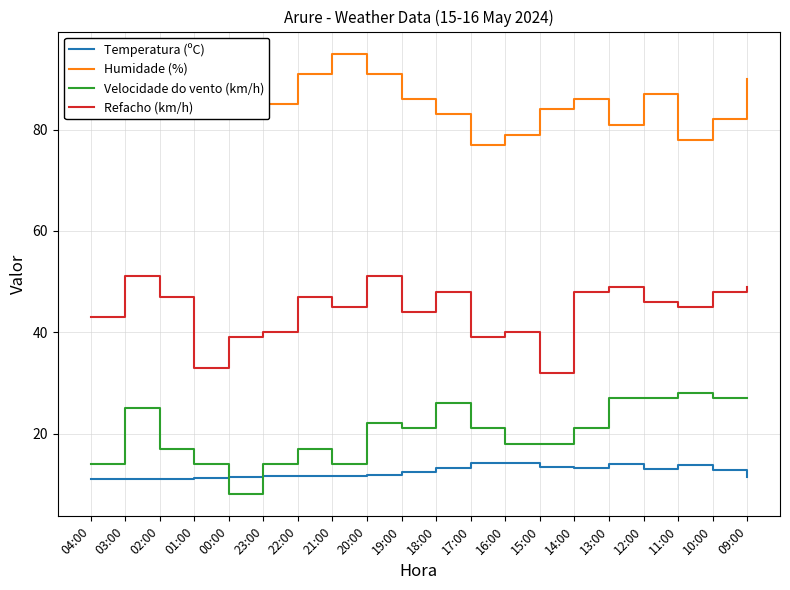

What position from the left is 14:00?

15